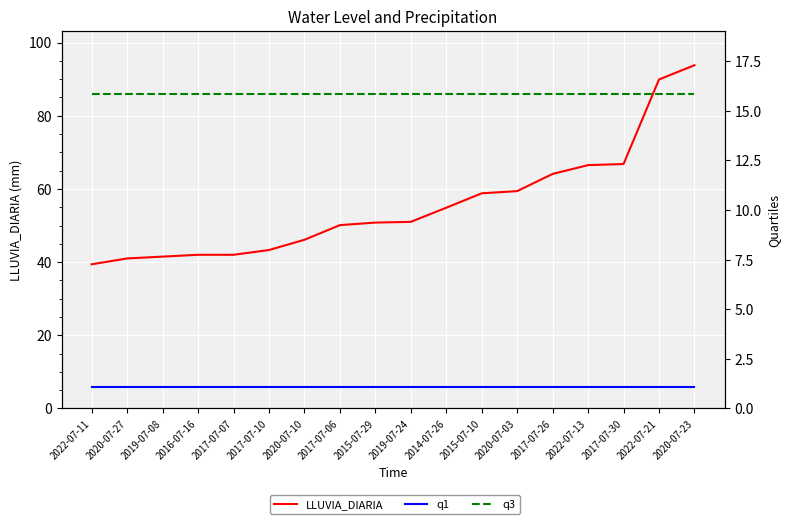

What is the average value of the LLUVIA_DIARIA series?

55.6